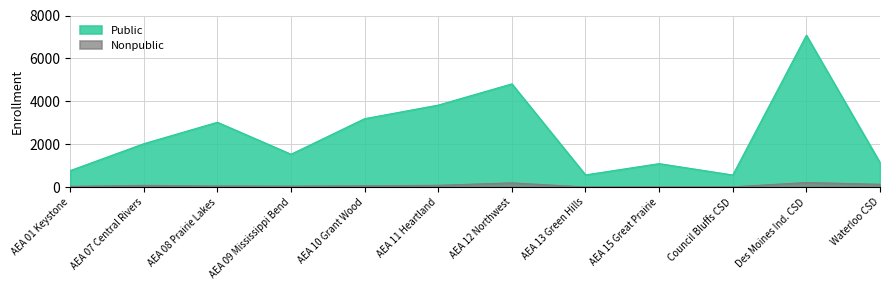

True or false: Nonpublic and Public cross at least once.

False